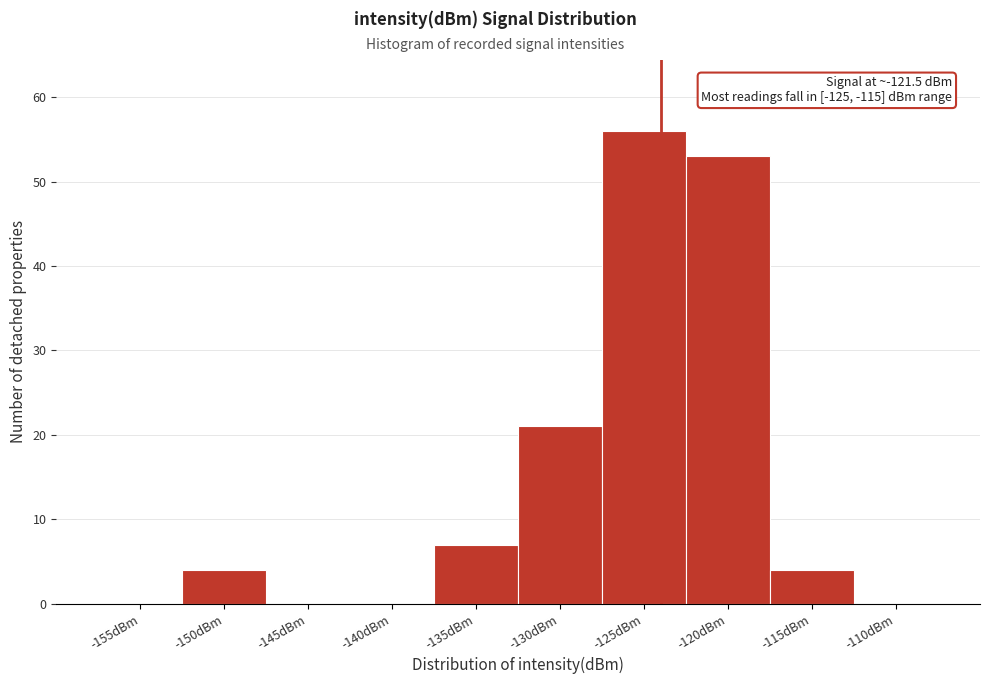

Reading left to right, extract all data points from this chart.

-155dBm=0	-150dBm=4	-145dBm=0	-140dBm=0	-135dBm=7	-130dBm=21	-125dBm=56	-120dBm=53	-115dBm=4	-110dBm=0